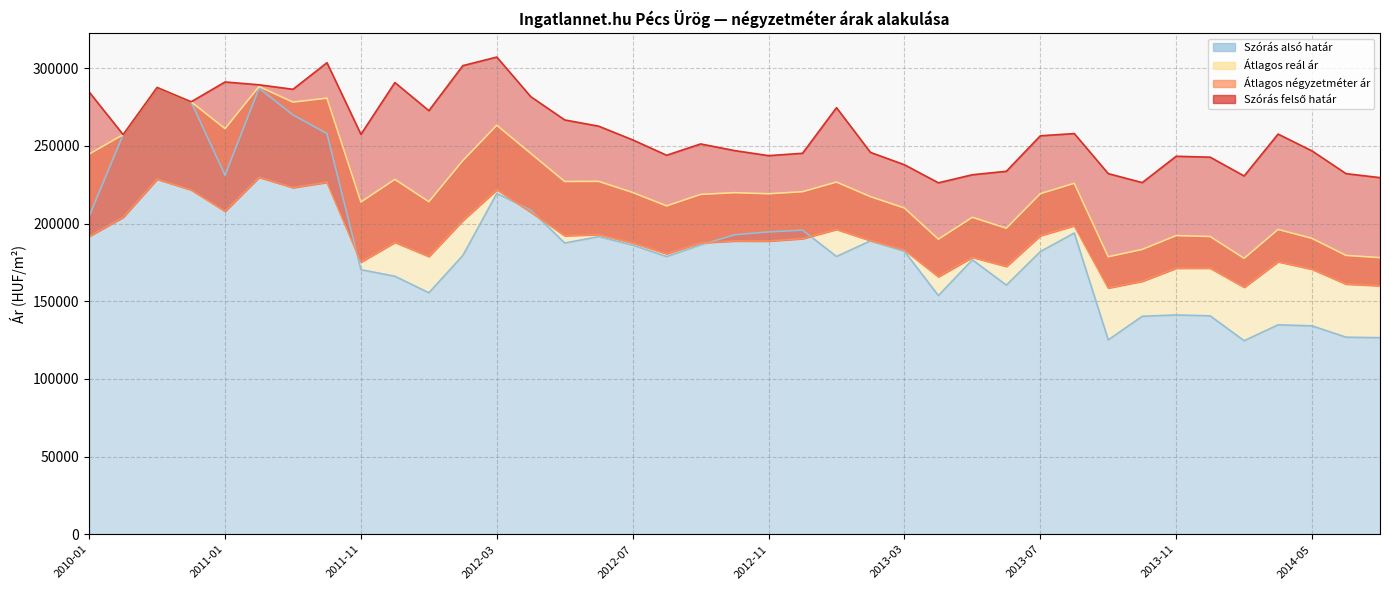

What is the sum of the Szórás alsó határ values at 2013-06 and 2011-12?

326476